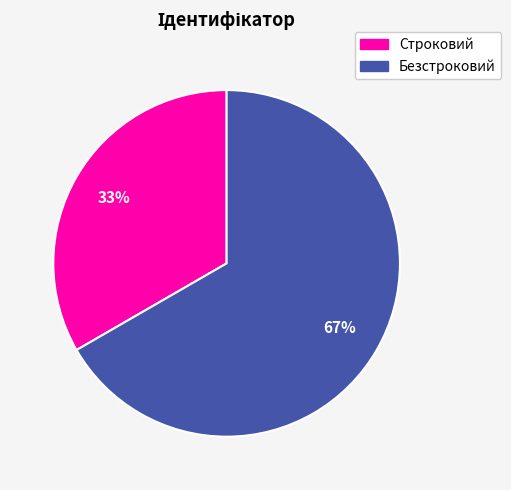

What is the smallest slice in the pie chart?

Строковий